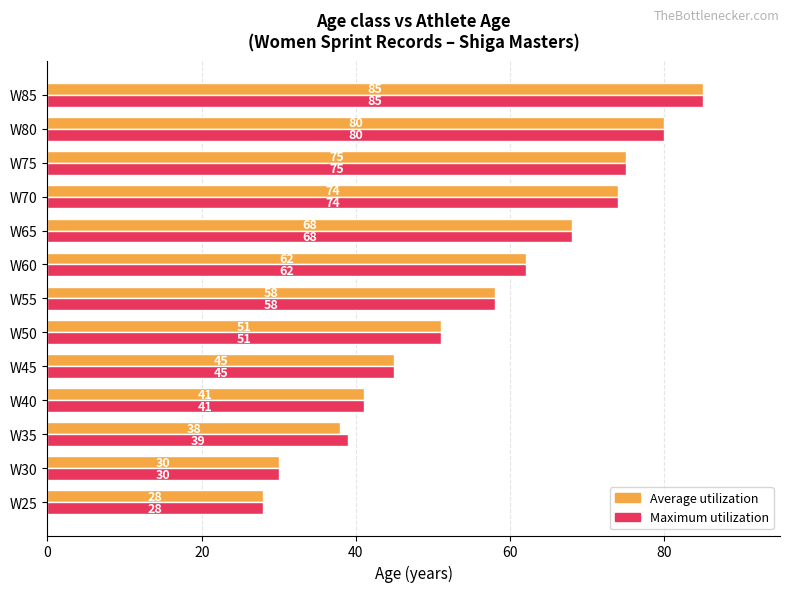

Is it true that Average utilization equals 79 at W55?

False